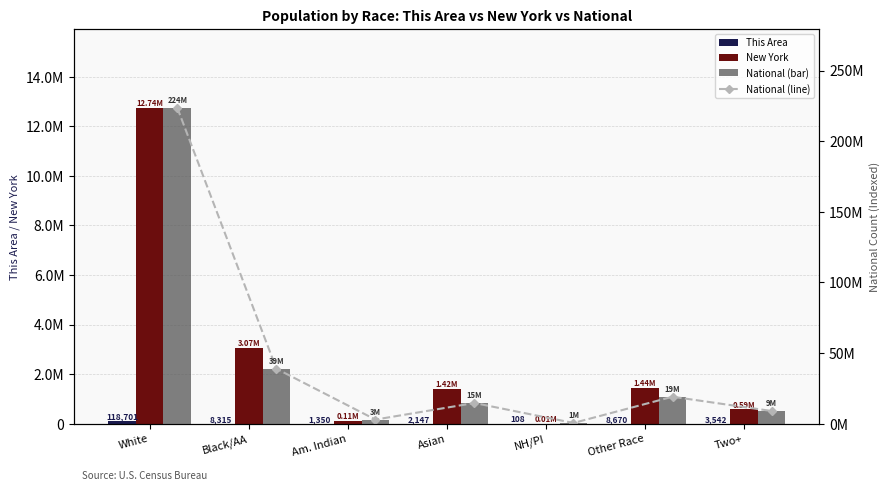

What is the sum of the New York values at Am. Indian and Asian?

1527150